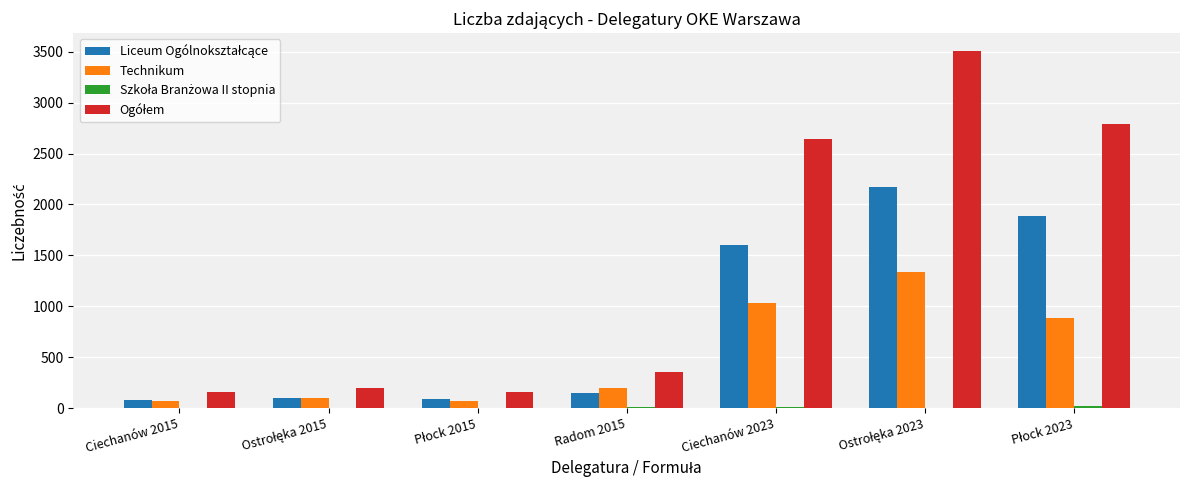

Which series changed the most between Ostrołęka 2015 and Radom 2015?

Ogółem